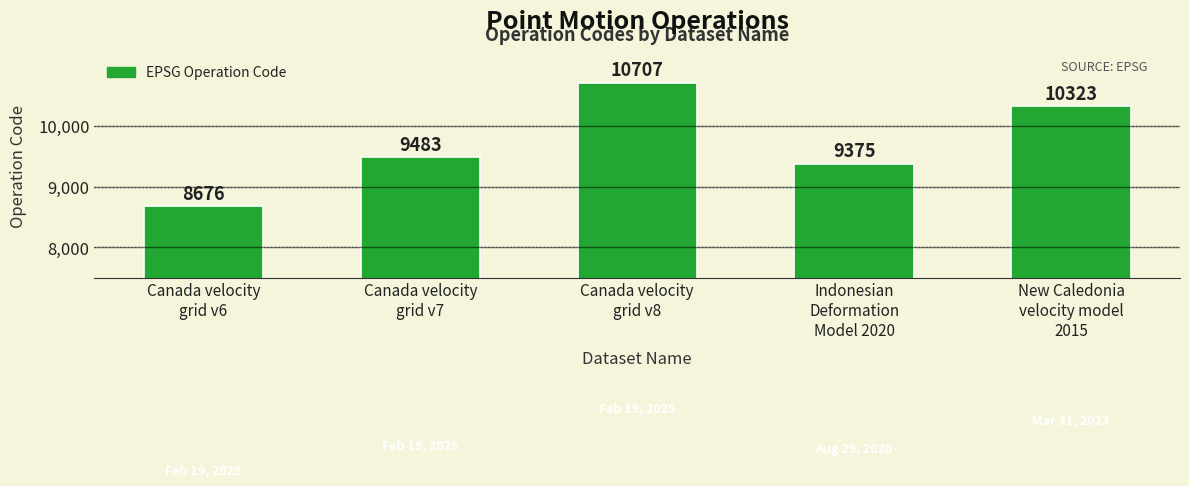

What is the label of the 1st bar from the left?

Canada velocity
grid v6